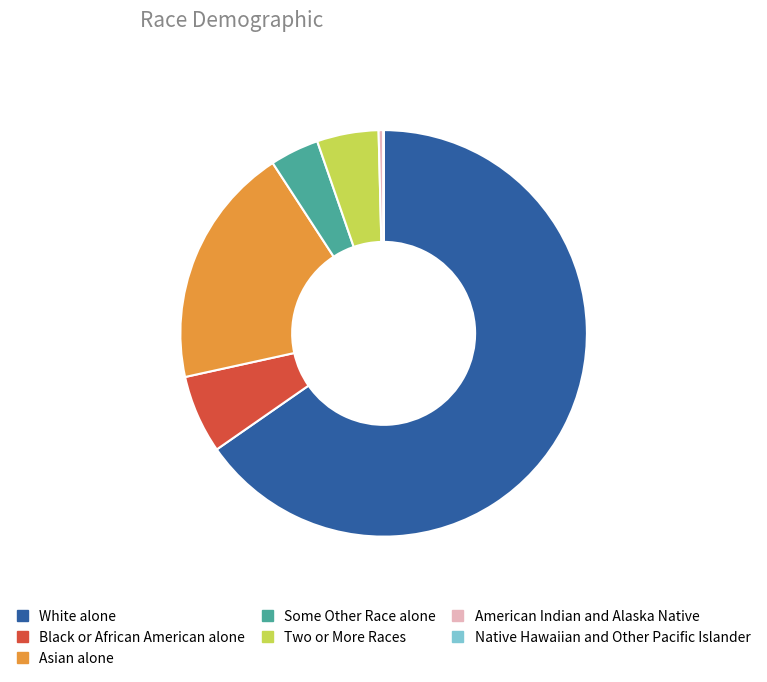

Is the sum of Some Other Race alone and Two or More Races greater than half?

No